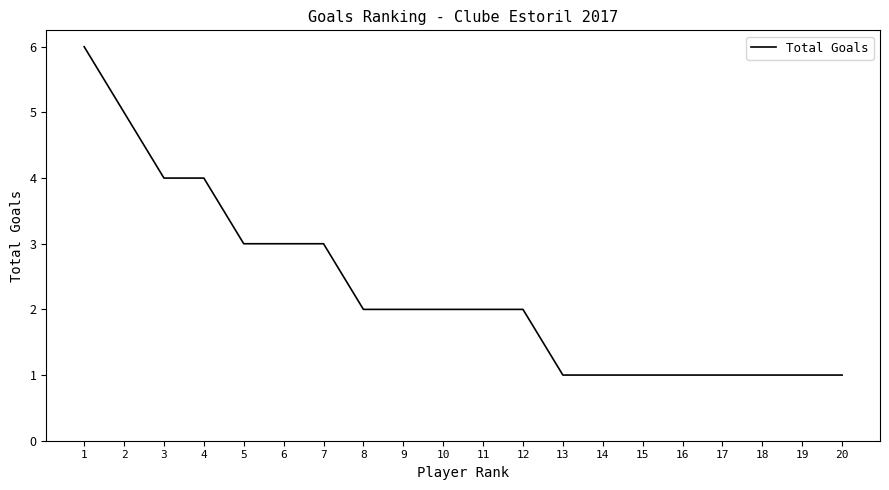

What is the ratio of the value at 4 to the value at 2?

0.8